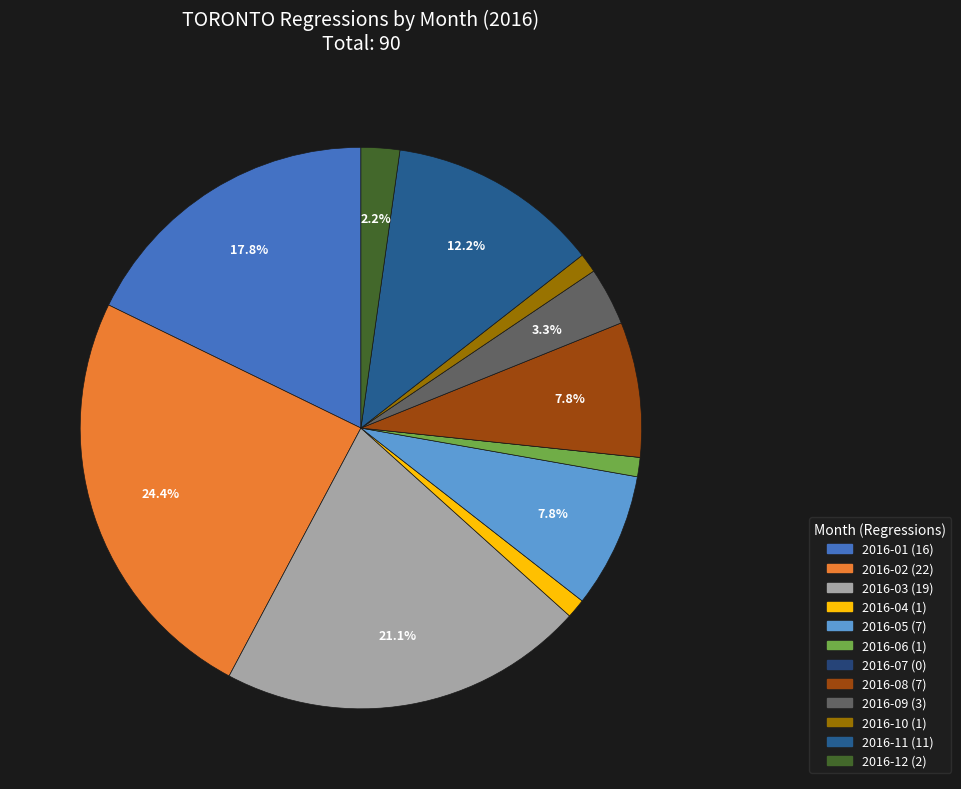

To the nearest percent, what is the combined percentage of 2016-09 and 2016-04?

4%